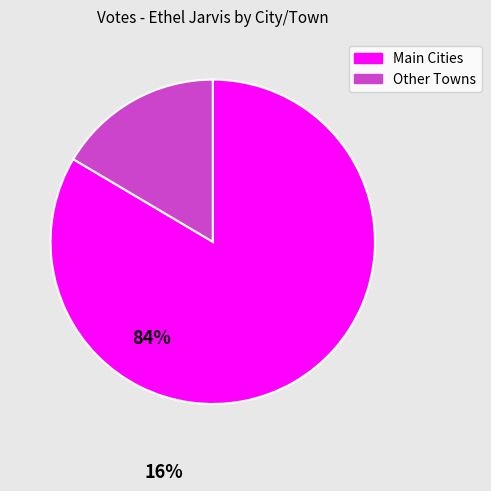

Which slice is the smallest?

Other Towns